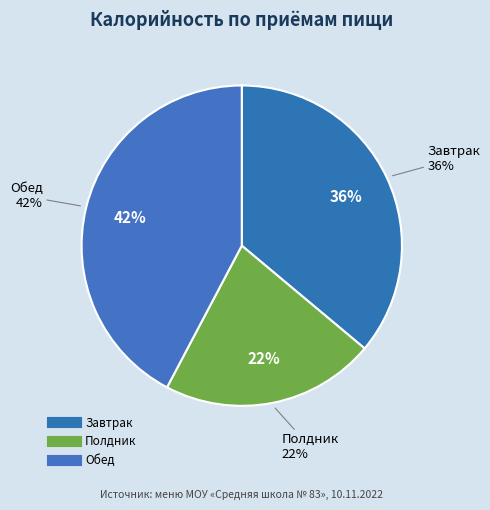

Which slice is the smallest?

Полдник